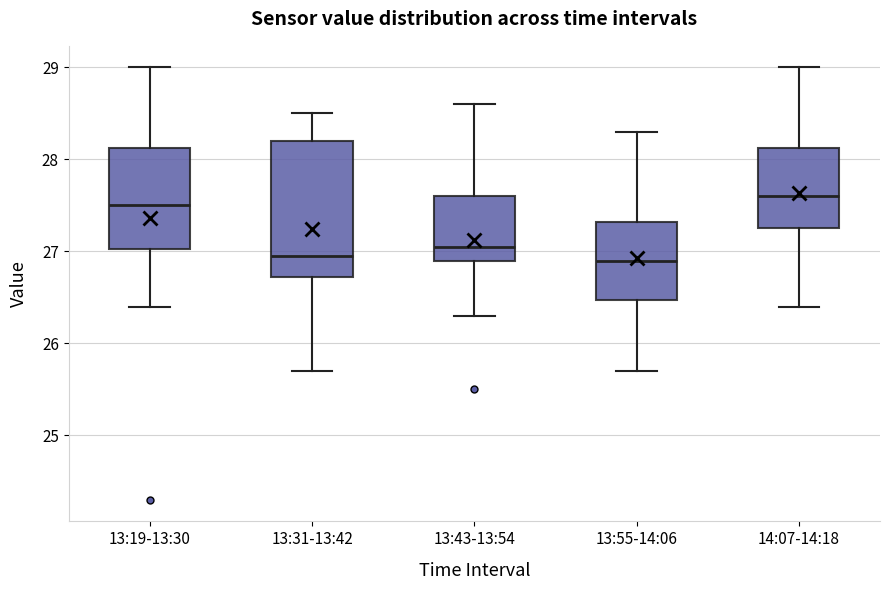

Where is the upper edge of the box for 13:19-13:30 on the y-axis? The values are not printed on the chart, so give them approximately, as read against the axis.

28.1